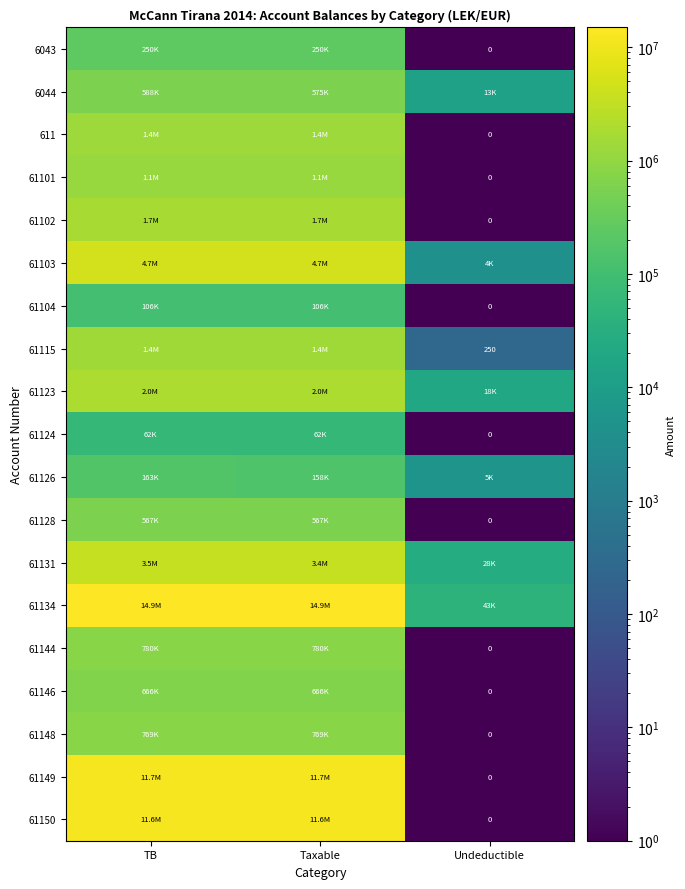

What is the difference between the 611 values at Undeductible and Taxable?

1366068.4